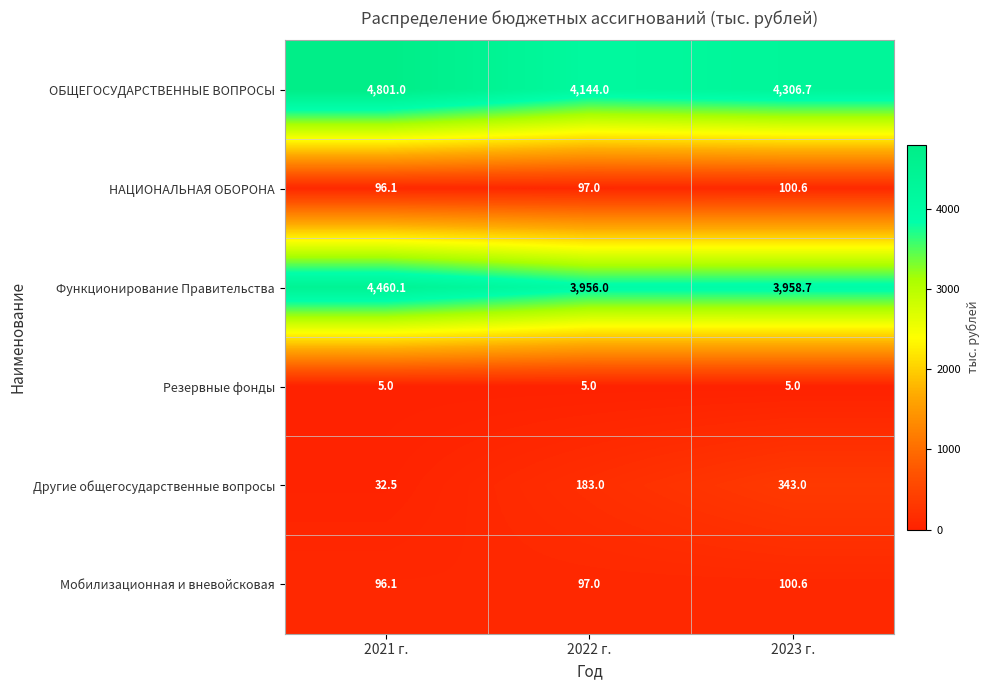

List the labels in order of Другие общегосударственные вопросы value, largest first.

2023 г., 2022 г., 2021 г.